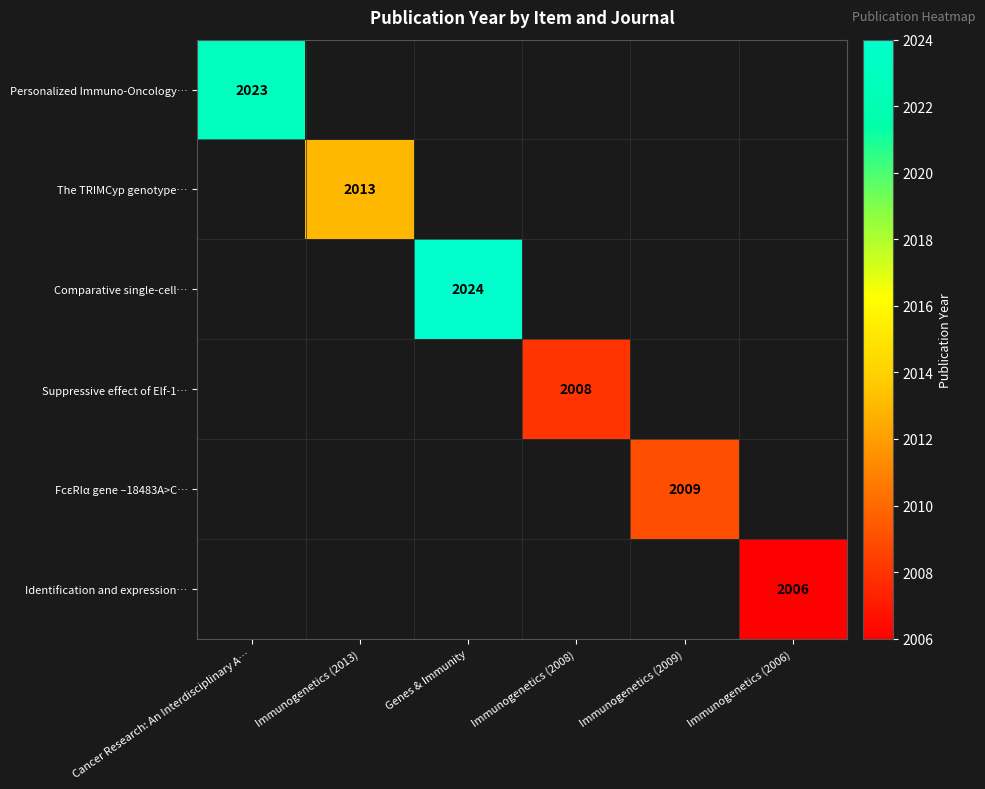

List the labels in order of Comparative single-cell… value, smallest first.

Cancer Research: An Interdisciplinary A…, Immunogenetics (2013), Genes & Immunity, Immunogenetics (2008), Immunogenetics (2009), Immunogenetics (2006)